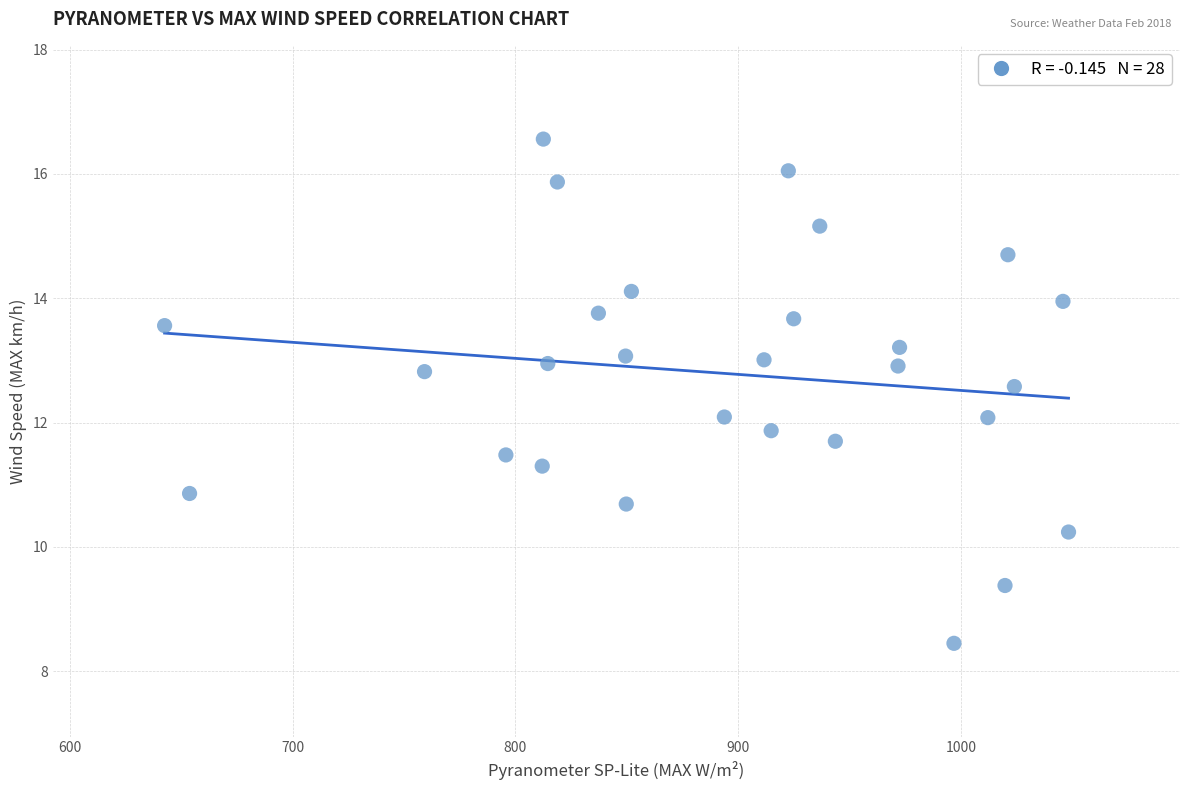

What is the range of Y values (max minus min)?

8.1